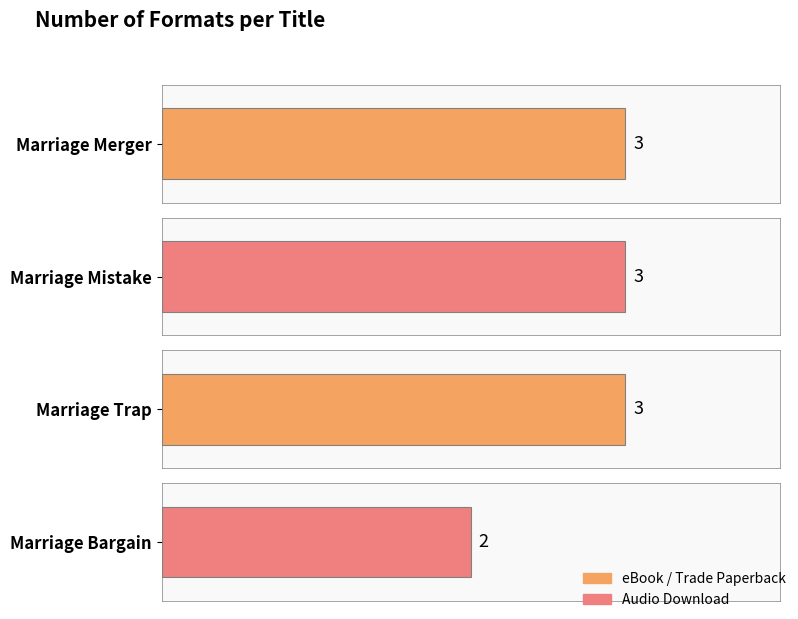

Reading left to right, transcribe all the data shown in this chart.

3	3	3	2